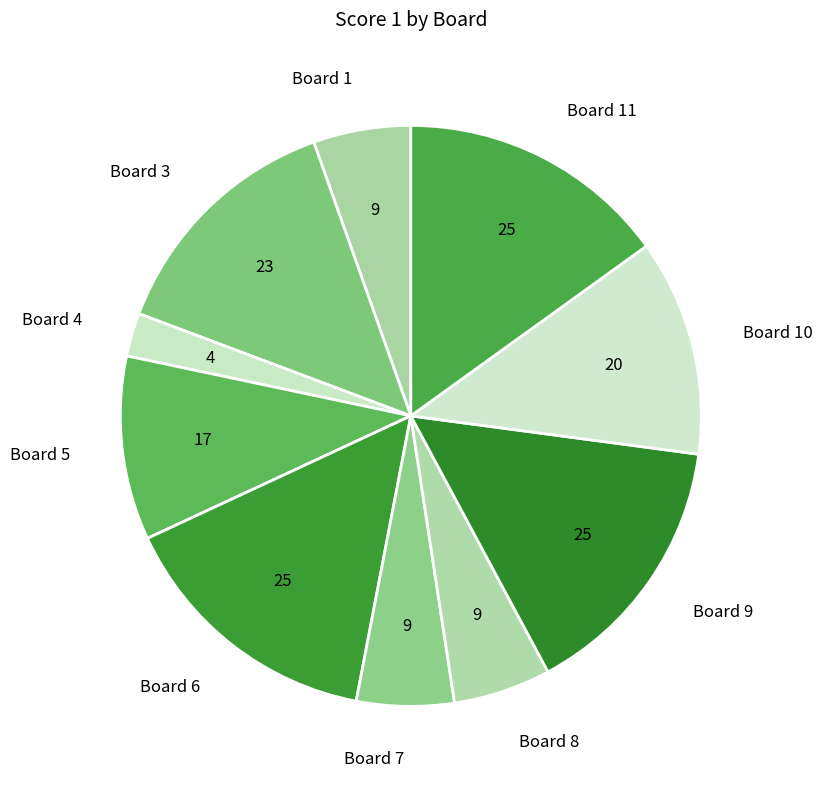

To the nearest percent, what portion does Board 9 represent?

15%